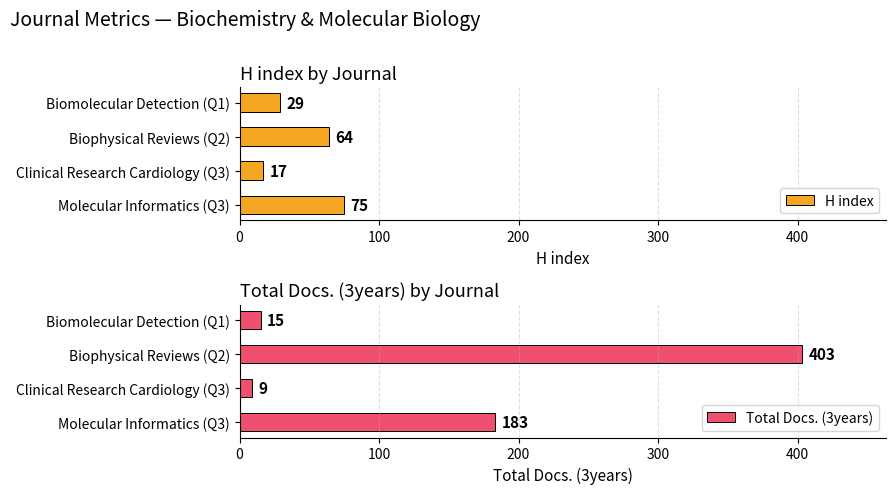

Which series has the largest total across all categories?

Total Docs. (3years)